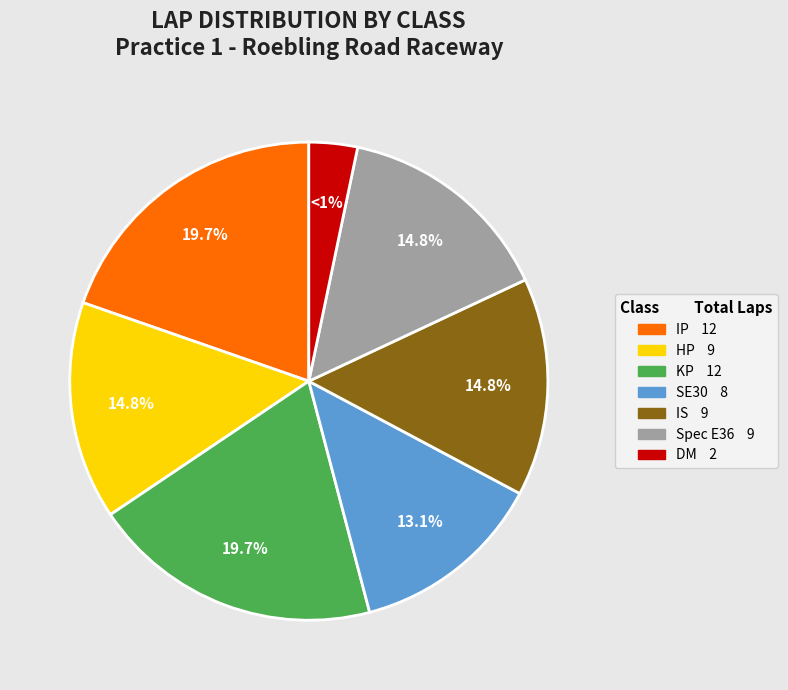

What is the largest slice in the pie chart?

IP